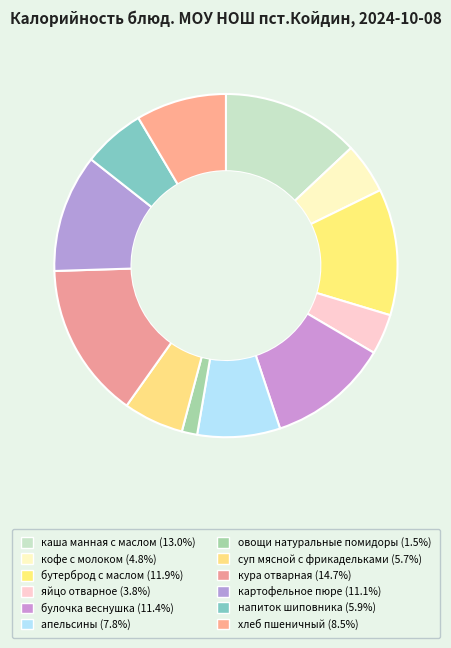

What is the smallest slice in the pie chart?

овощи натуральные помидоры